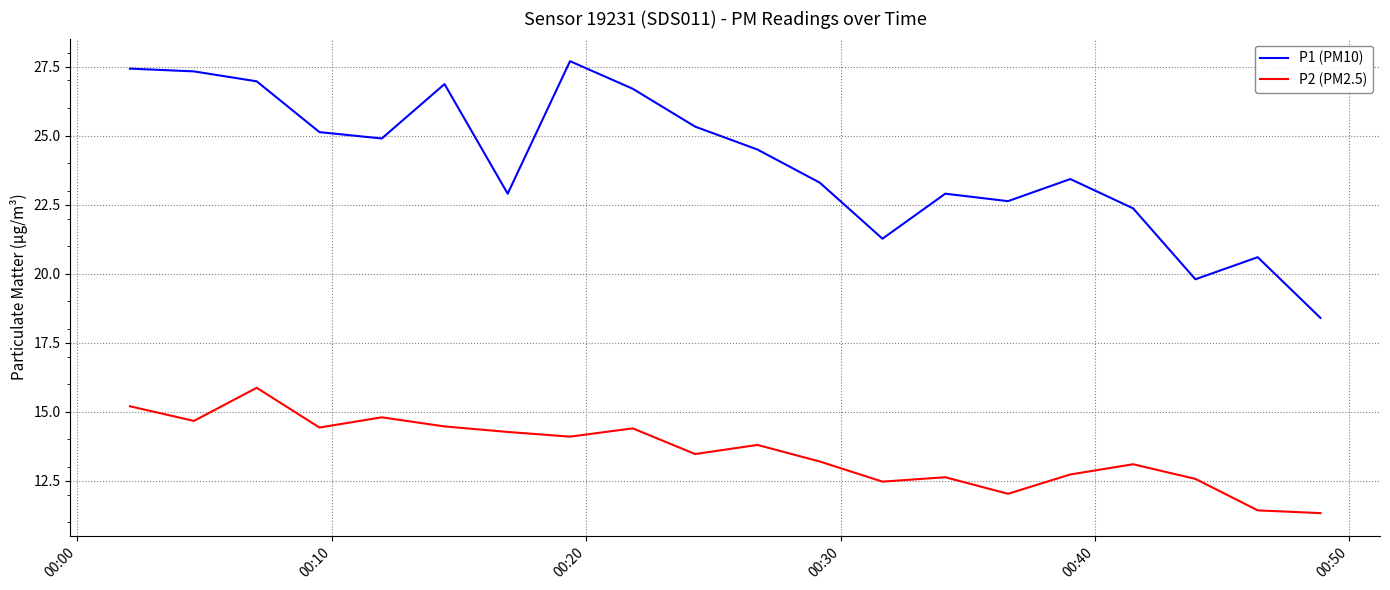

Which series has the widest spread of values?

P1 (PM10)